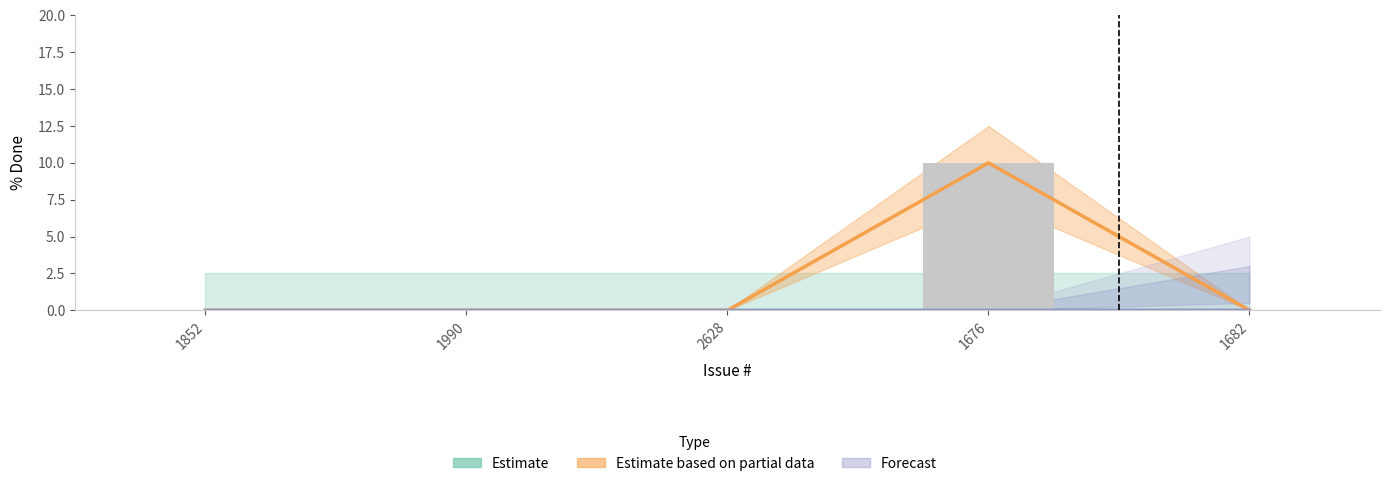

How many series are shown in this chart?

3